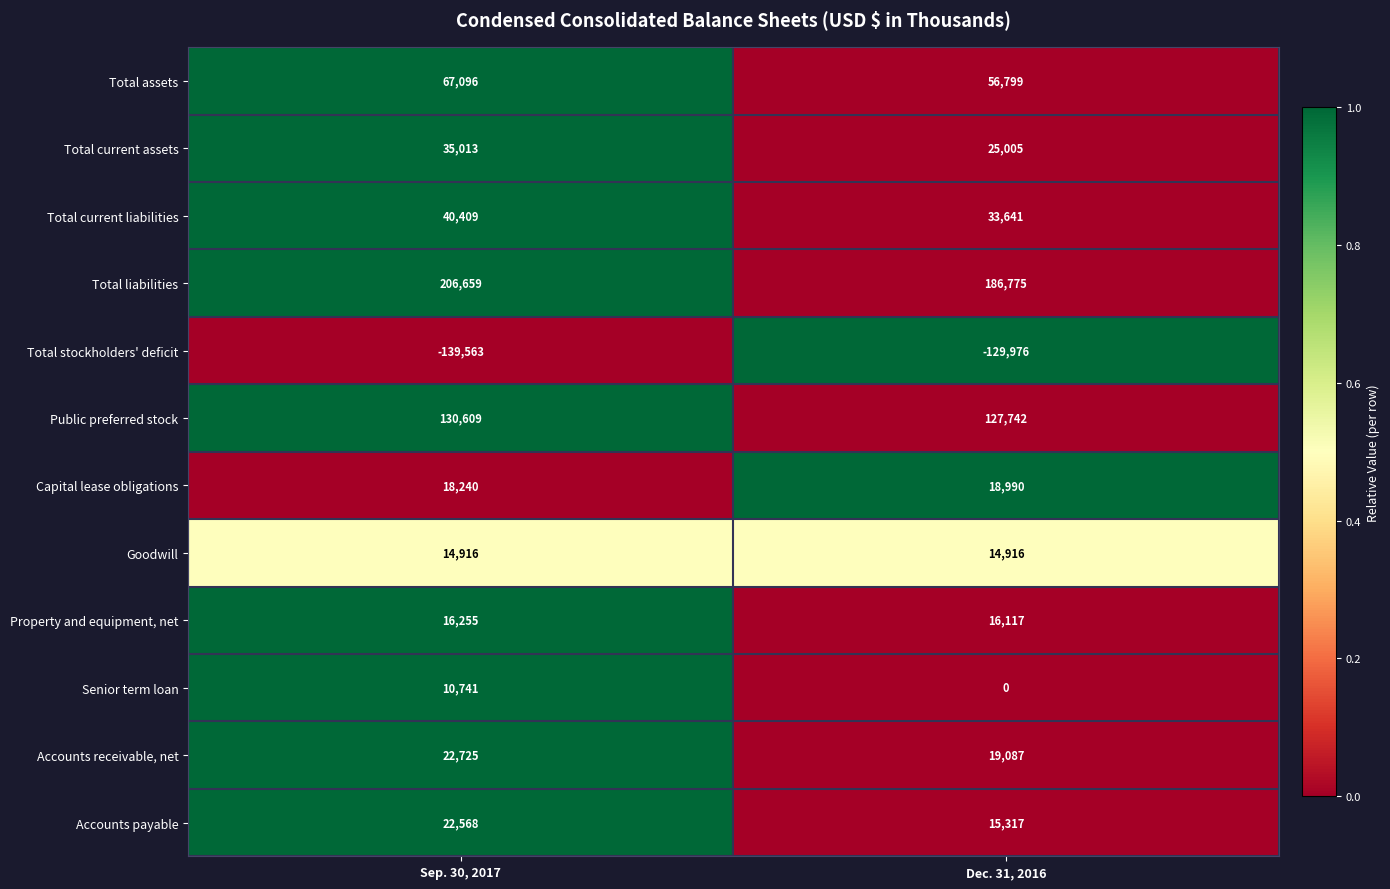

What is the average value of the Total liabilities series?

196717